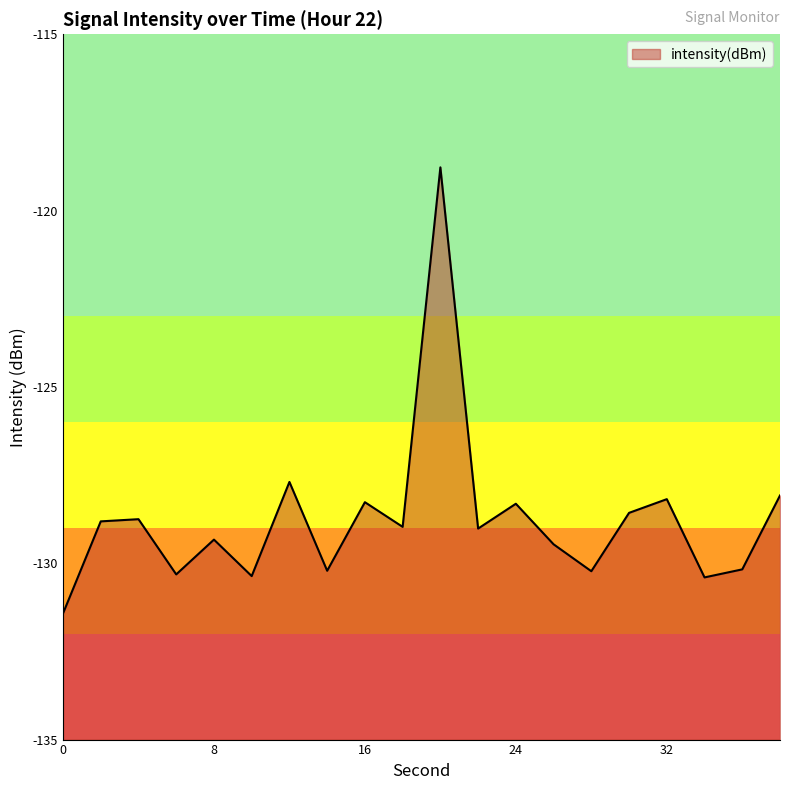

What is the sum of all values?

-2575.3